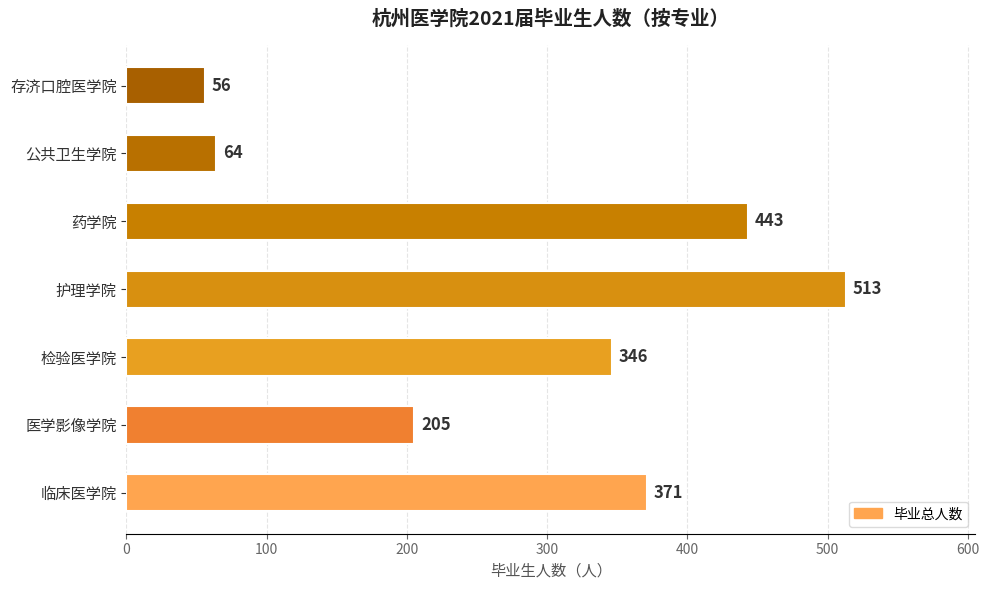

Rank the categories by value from highest to lowest.

护理学院, 药学院, 临床医学院, 检验医学院, 医学影像学院, 公共卫生学院, 存济口腔医学院